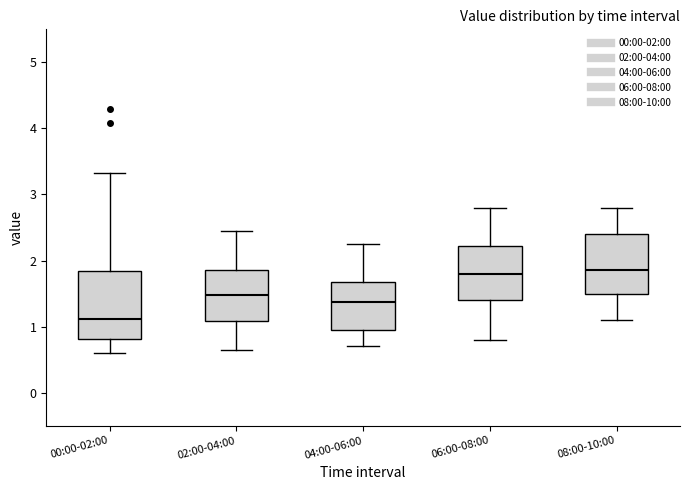

Where does the upper whisker of the box for 08:00-10:00 end on the y-axis? The values are not printed on the chart, so give them approximately, as read against the axis.

2.8